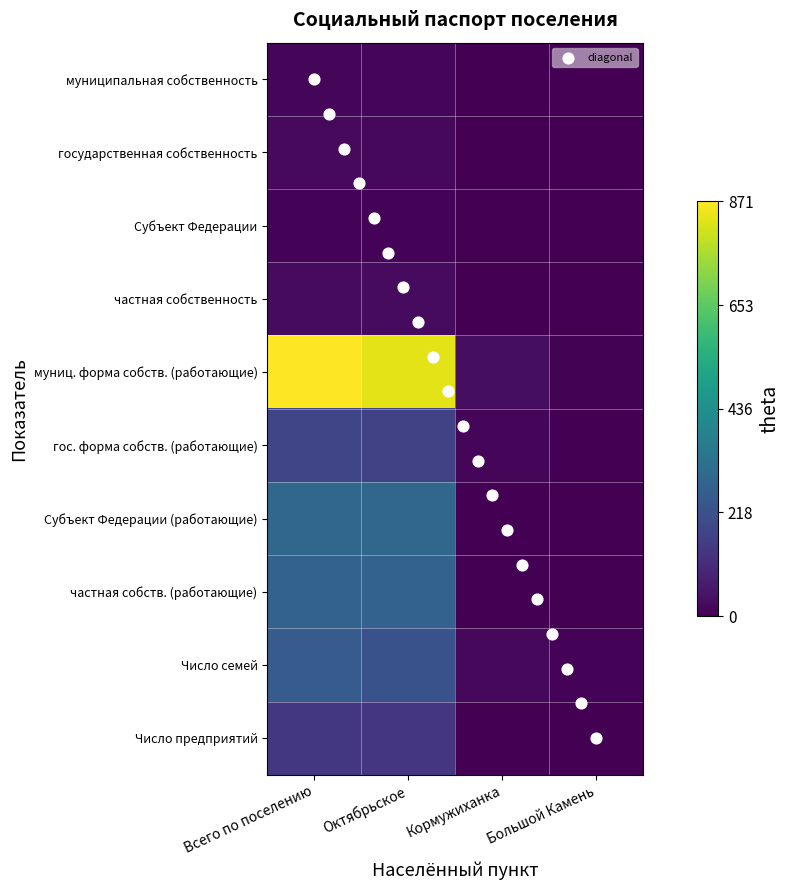

Reading right to left, transcribe all the data shown in this chart.

муниципальная собственность: Большой Камень=1	Кормужиханка=1	Октябрьское=15	Всего по поселению=17
государственная собственность: Большой Камень=1	Кормужиханка=1	Октябрьское=19	Всего по поселению=21
Субъект Федерации: Большой Камень=0	Кормужиханка=0	Октябрьское=9	Всего по поселению=9
частная собственность: Большой Камень=0	Кормужиханка=0	Октябрьское=25	Всего по поселению=25
муниц. форма собств. (работающие): Большой Камень=4	Кормужиханка=31	Октябрьское=836	Всего по поселению=871
гос. форма собств. (работающие): Большой Камень=2	Кормужиханка=12	Октябрьское=168	Всего по поселению=182
Субъект Федерации (работающие): Большой Камень=0	Кормужиханка=0	Октябрьское=286	Всего по поселению=286
частная собств. (работающие): Большой Камень=0	Кормужиханка=0	Октябрьское=274	Всего по поселению=274
Число семей: Большой Камень=10	Кормужиханка=19	Октябрьское=221	Всего по поселению=250
Число предприятий: Большой Камень=3	Кормужиханка=1	Октябрьское=138	Всего по поселению=142